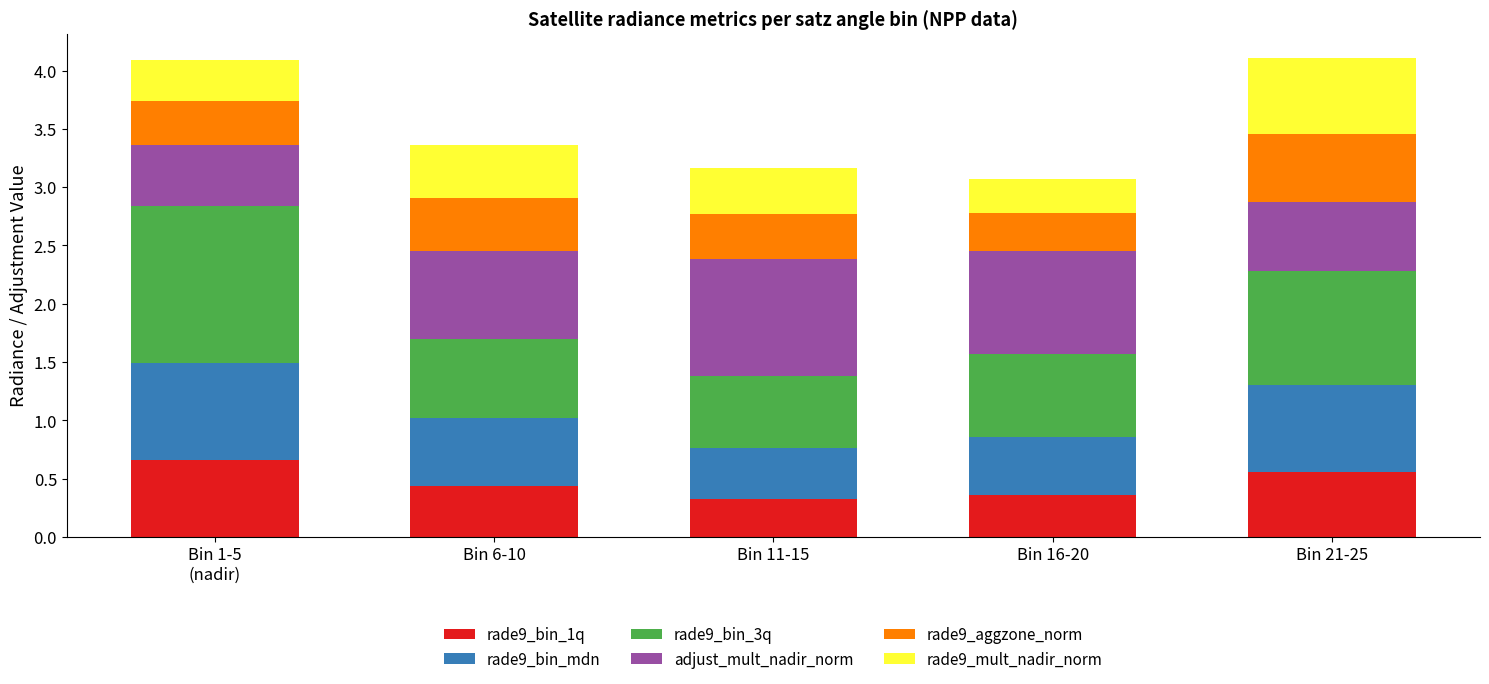

The value of rade9_bin_1q at Bin 11-15 is 0.3. True or false?

True